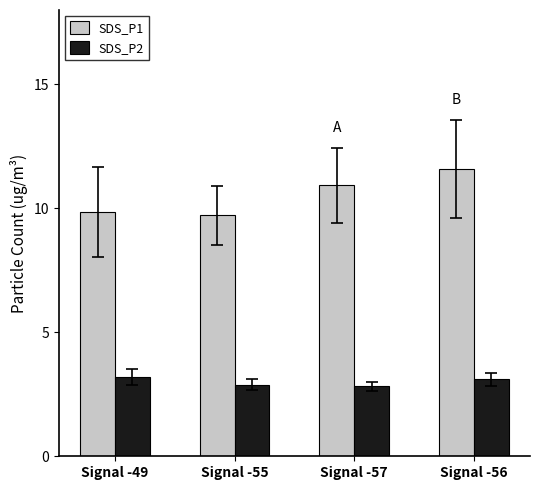

Is it true that SDS_P2 equals 4.3 at Signal -57?

False